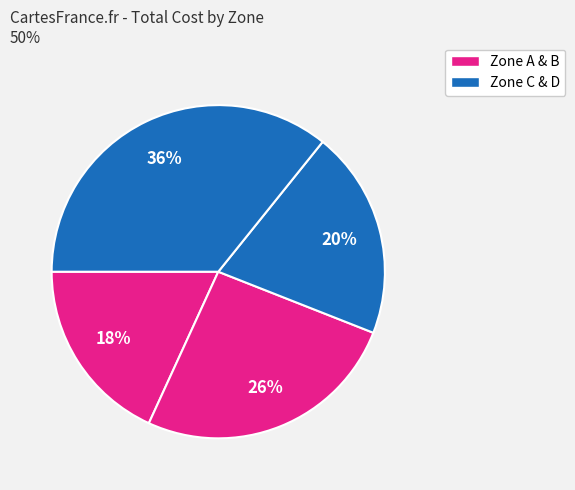

Which slice is the smallest?

Zone A